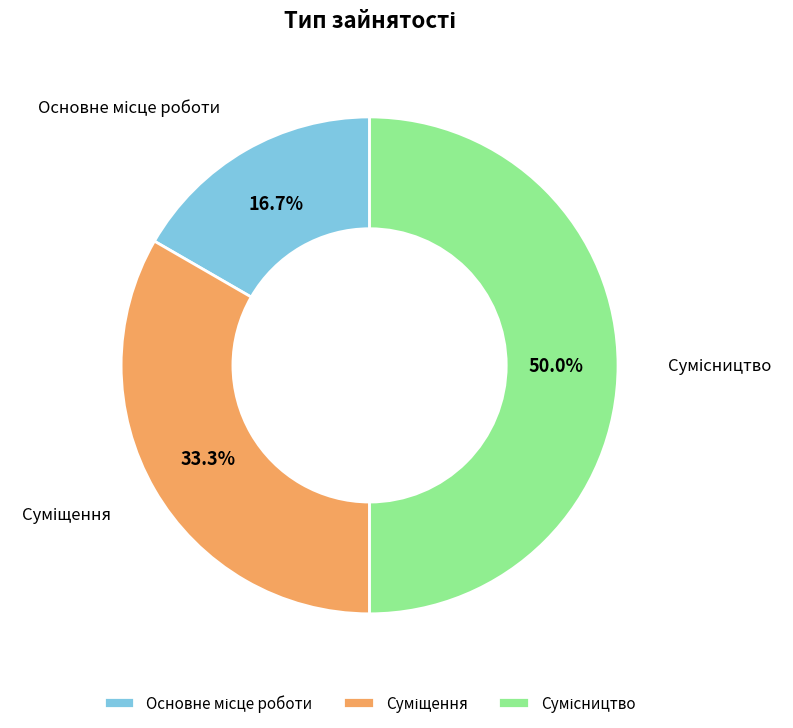

Does any single category account for the majority?

No